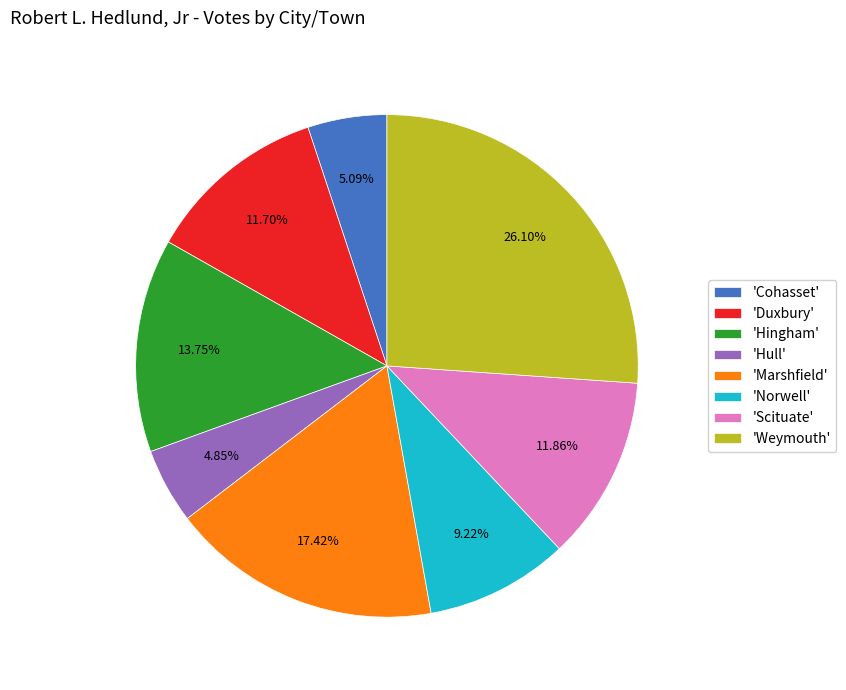

How many segments does this pie chart have?

8